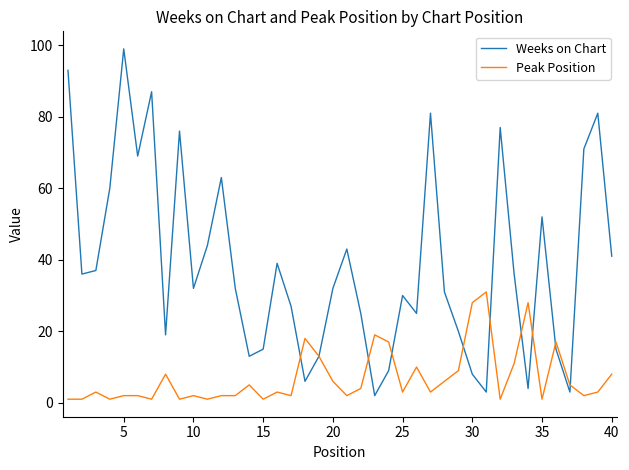

List the series in order of their overall mean, highest first.

Weeks on Chart, Peak Position